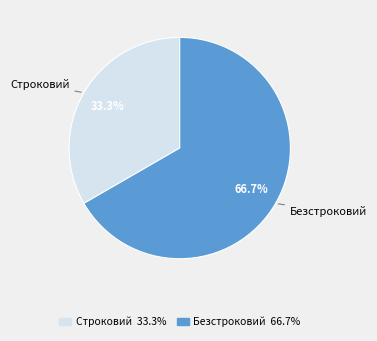

What portion of the pie excludes Строковий?

66.7%